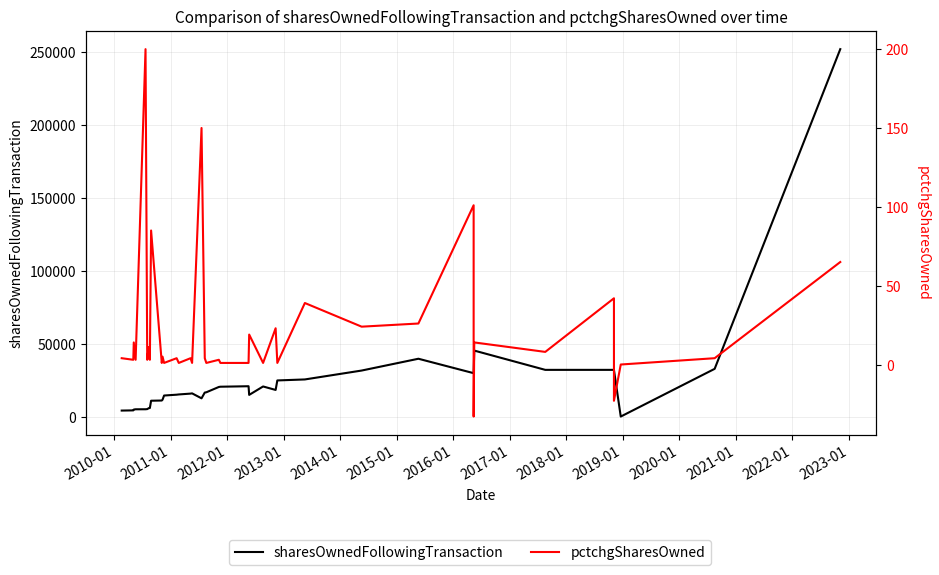

How many lines are shown in the chart?

2